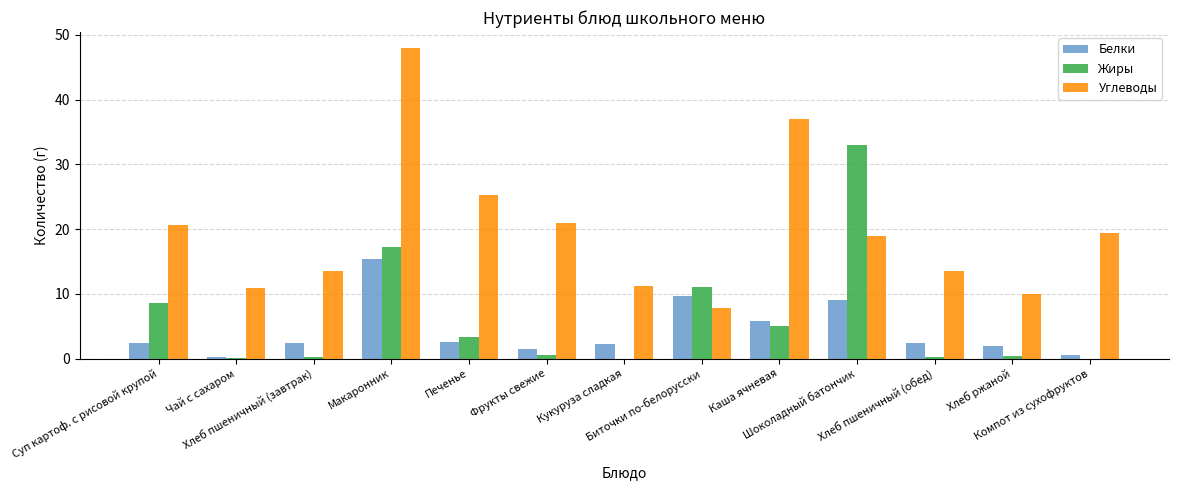

What is the sum of all Жиры values?

80.0